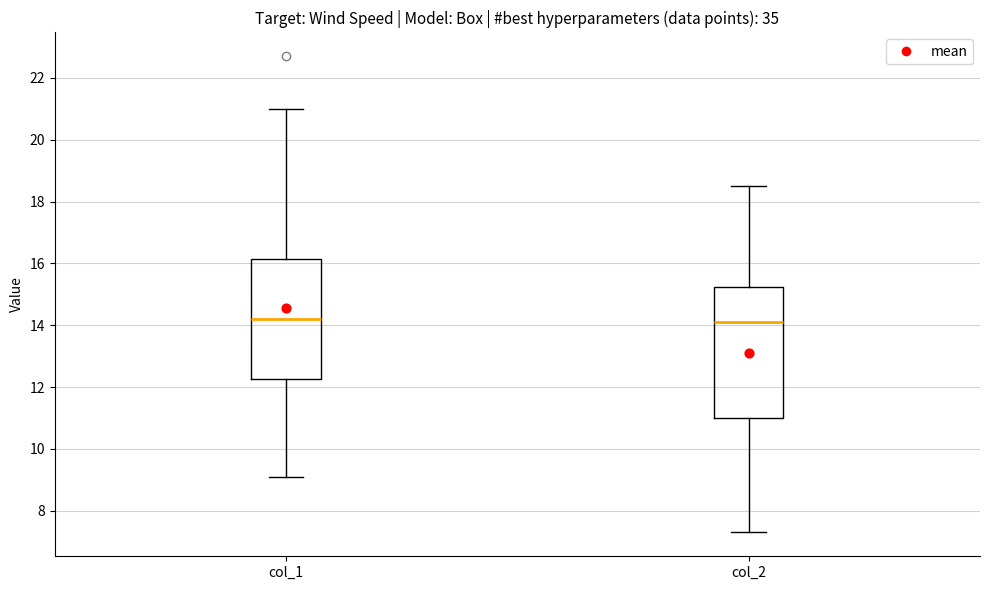

Where does the median line of the box for col_2 sit on the y-axis? The values are not printed on the chart, so give them approximately, as read against the axis.

14.2